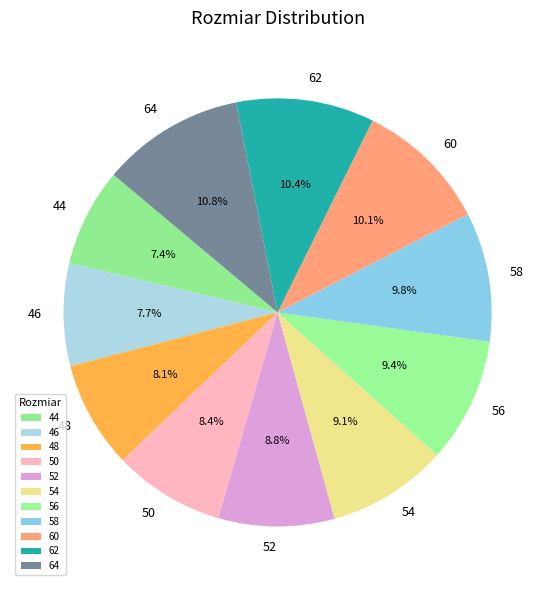

To the nearest percent, what portion does 56 represent?

9%